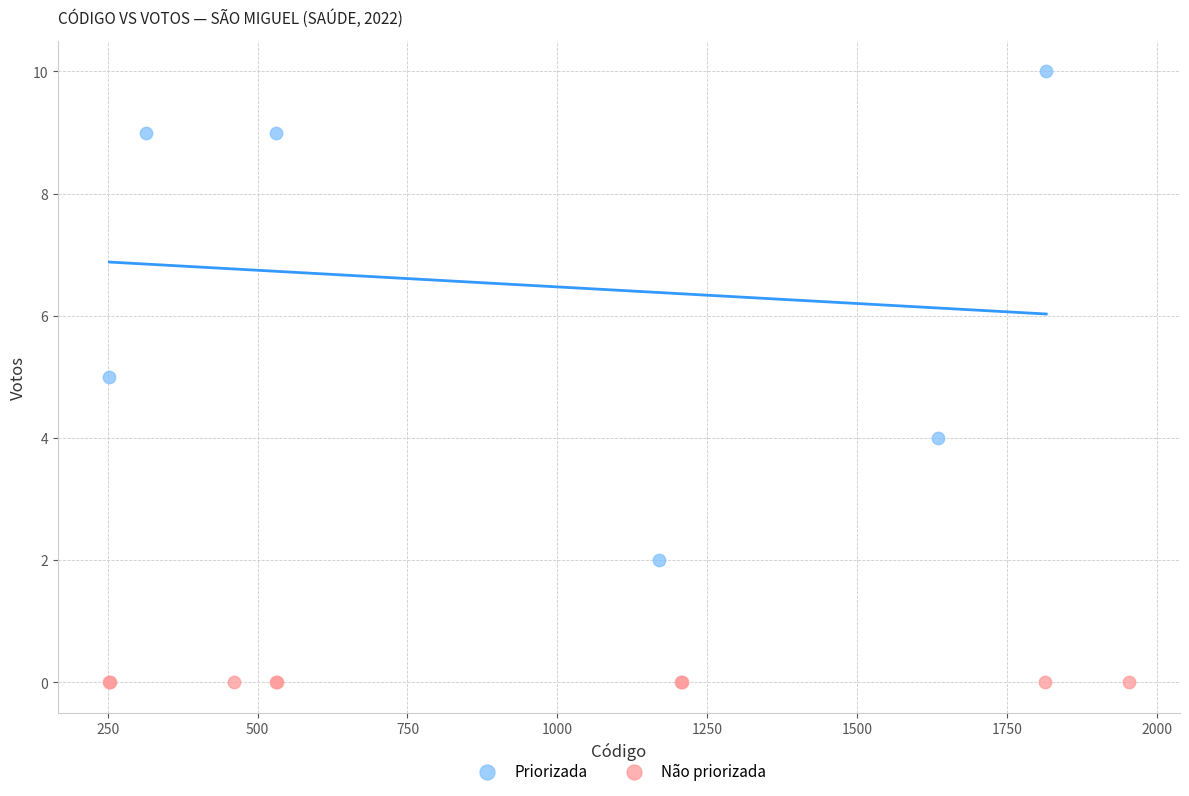

Which series contains the lowest Y value?

Não priorizada